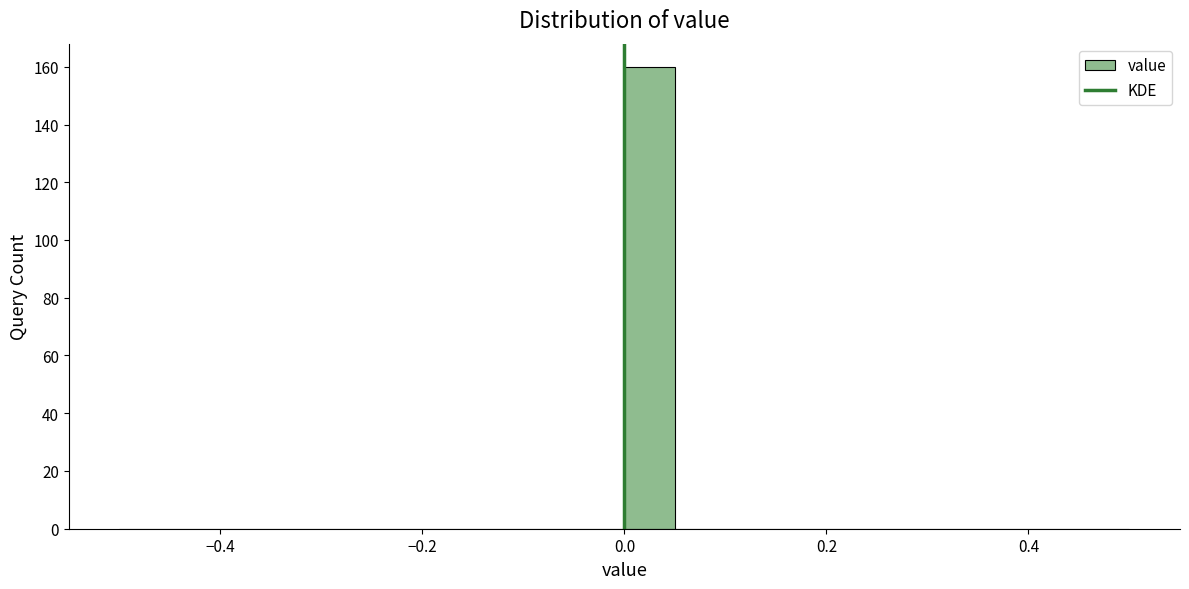

Around what value on the x-axis is the tallest bar? Give the approximate position of its centre, as read against the axis.

0.02